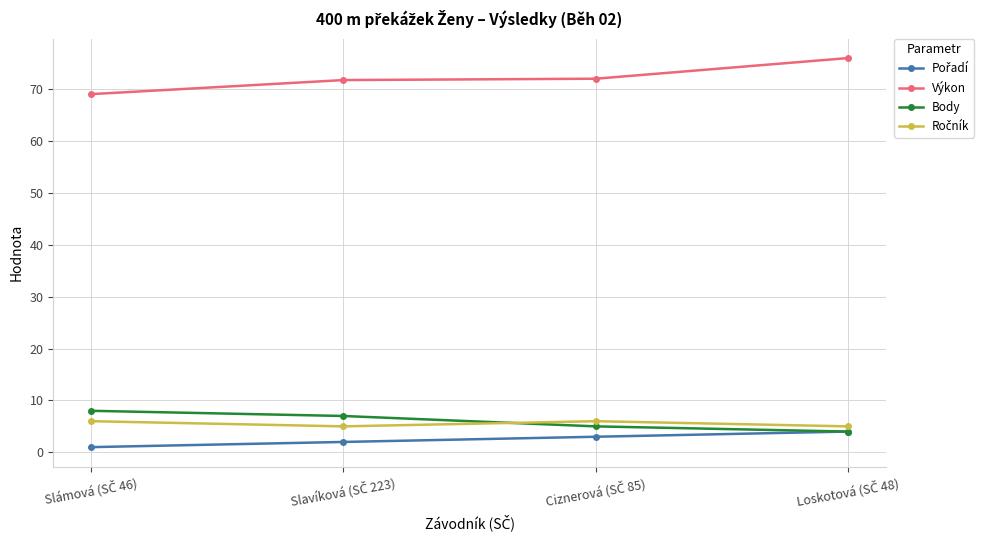

True or false: Body has more than 1 interior local peaks.

False